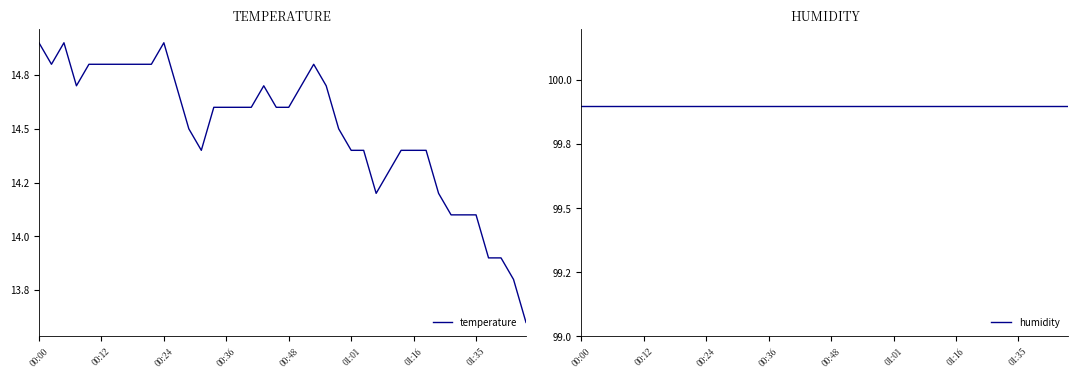

What position from the right is 22?

18